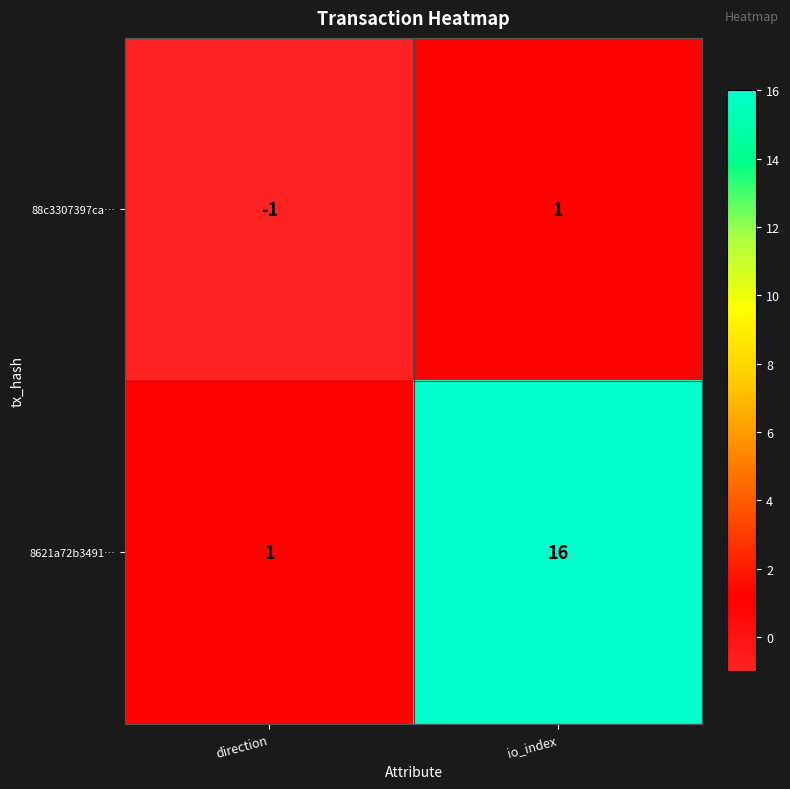

What is the spread (max minus min) of values at direction?

2